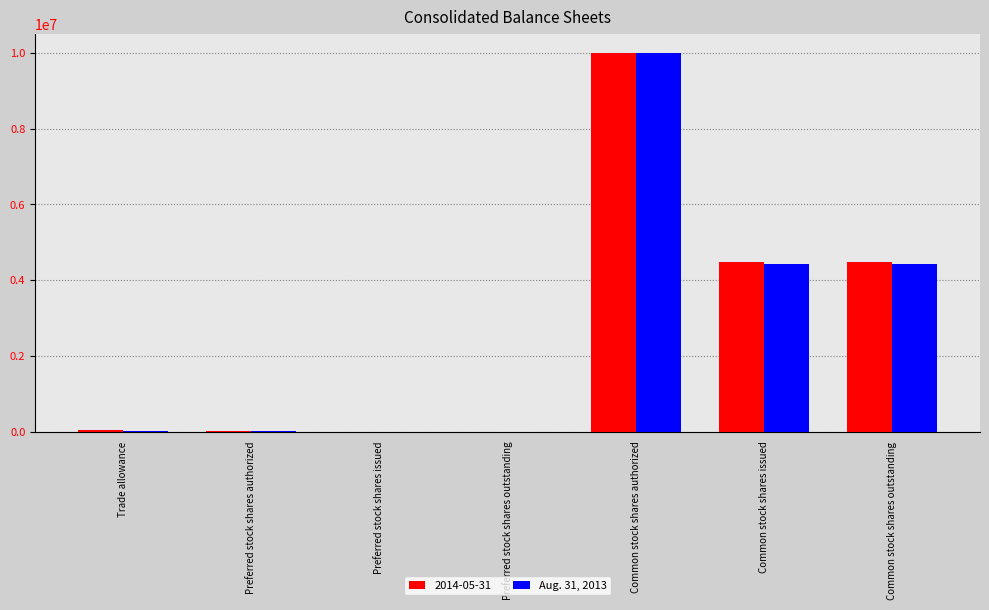

How many categories are shown in the chart?

7